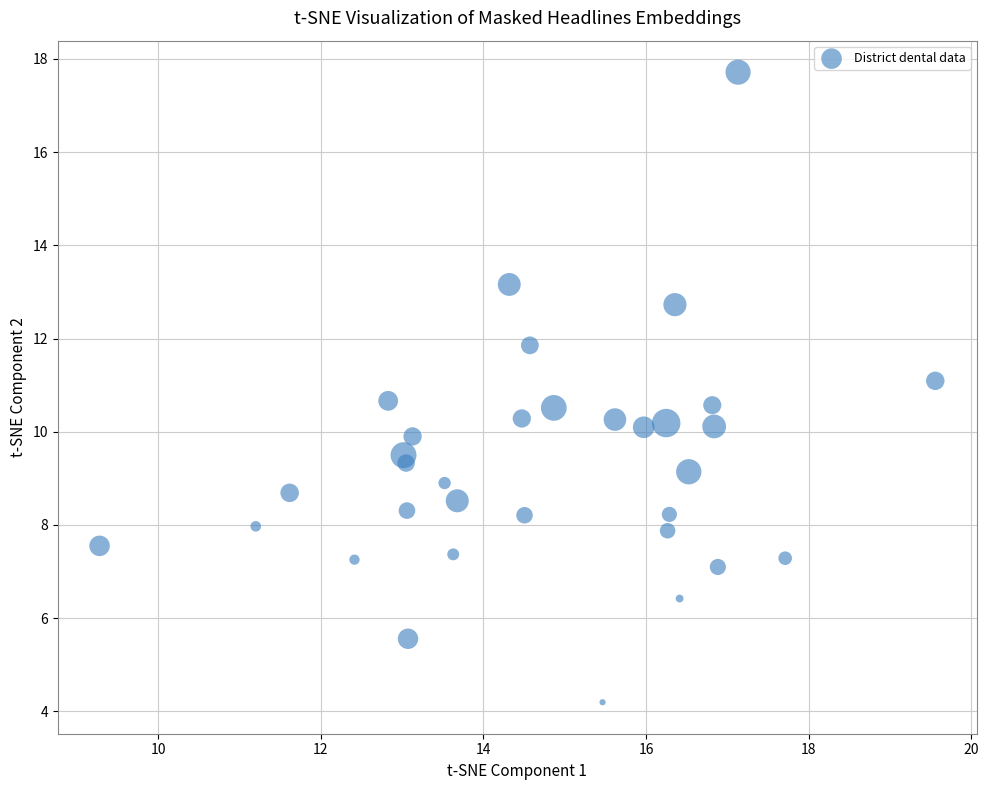

What is the range of Y values (max minus min)?

13.5